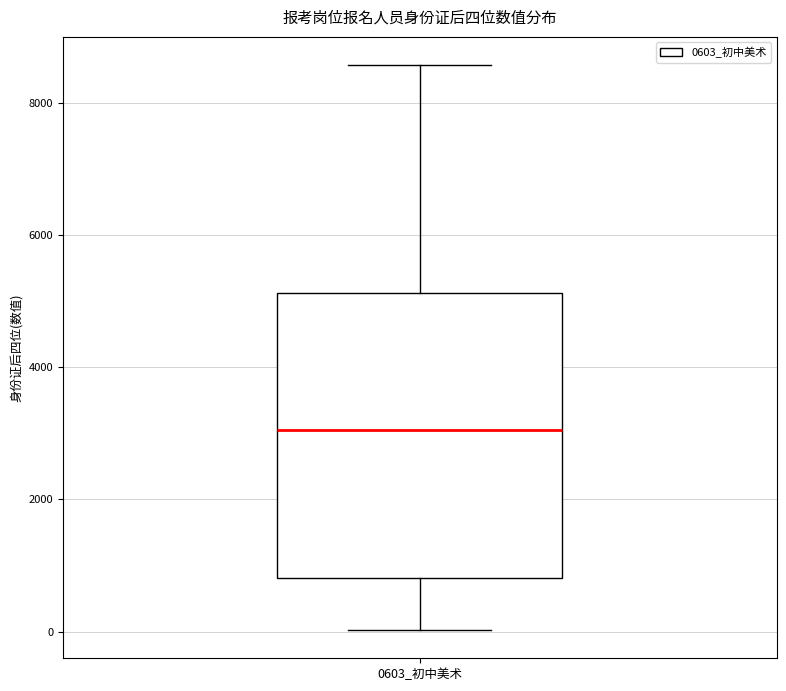

Transcribe this box plot: give where the median line is, the range the box spans, and where the two whiskers end, as read against the y-axis. The values are not printed on the chart, so give them approximately, as read against the axis.

median 3000, box 800 to 5200, whiskers 0 to 8600